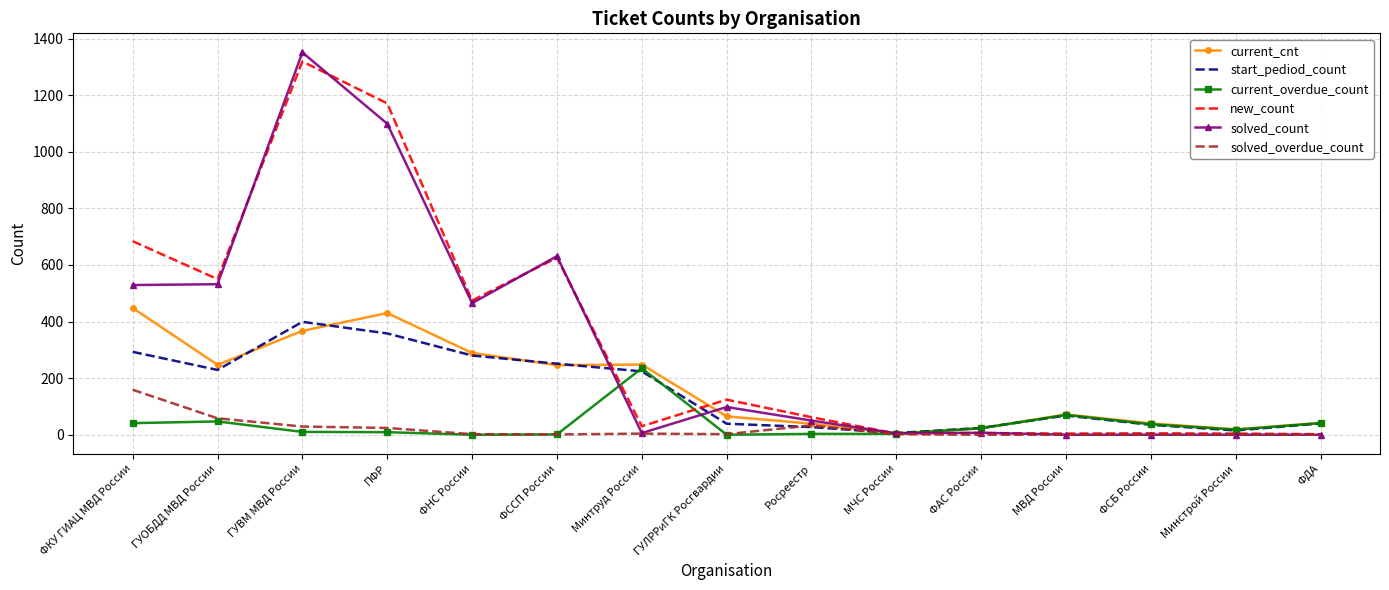

Which category has the highest value across all series?

ГУВМ МВД России